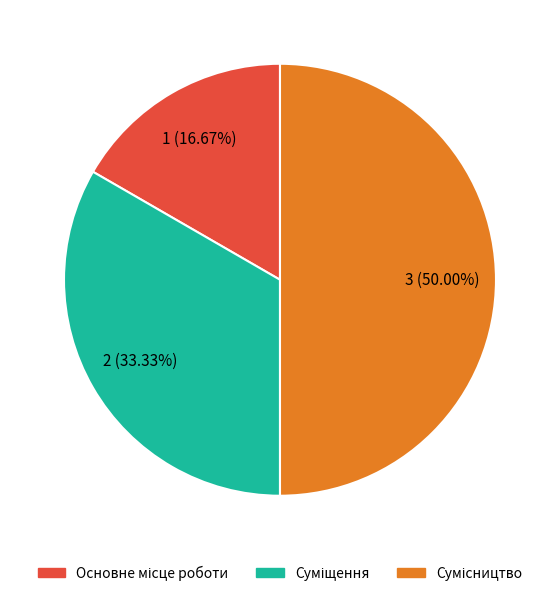

How many segments does this pie chart have?

3